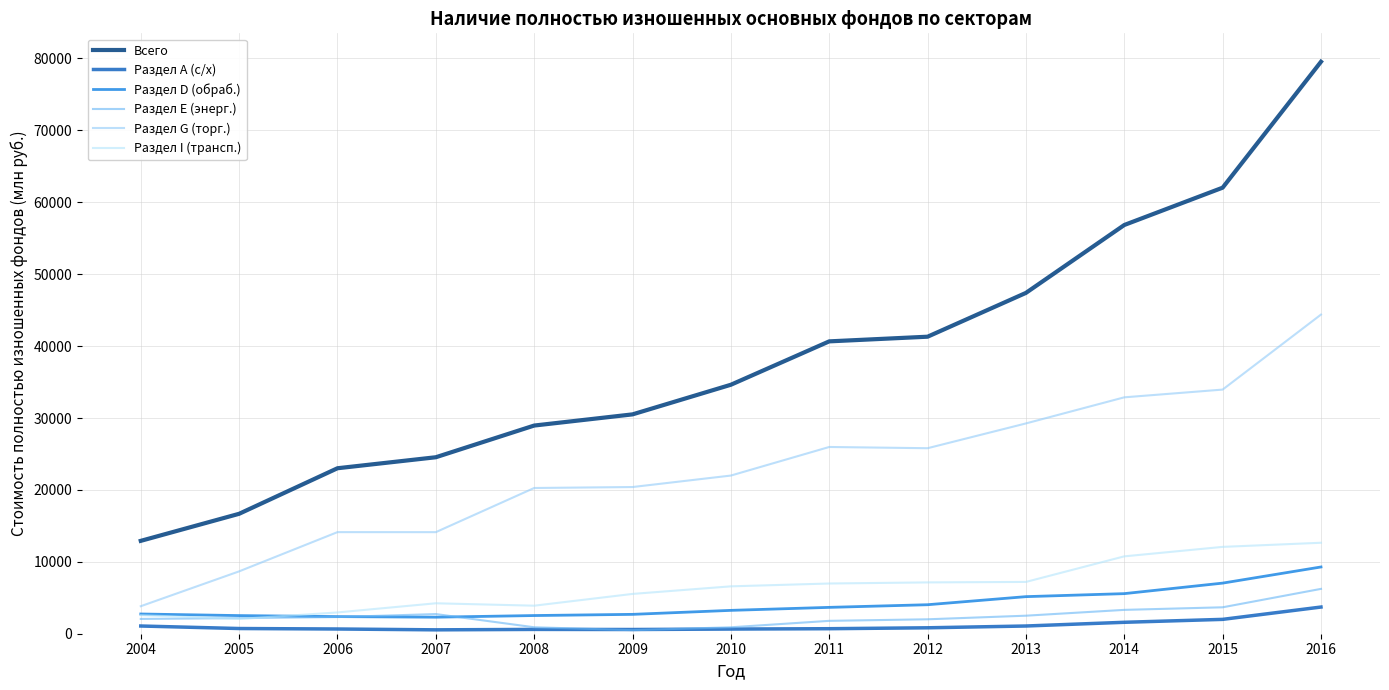

True or false: Всего and Раздел G (торг.) cross at least once.

False